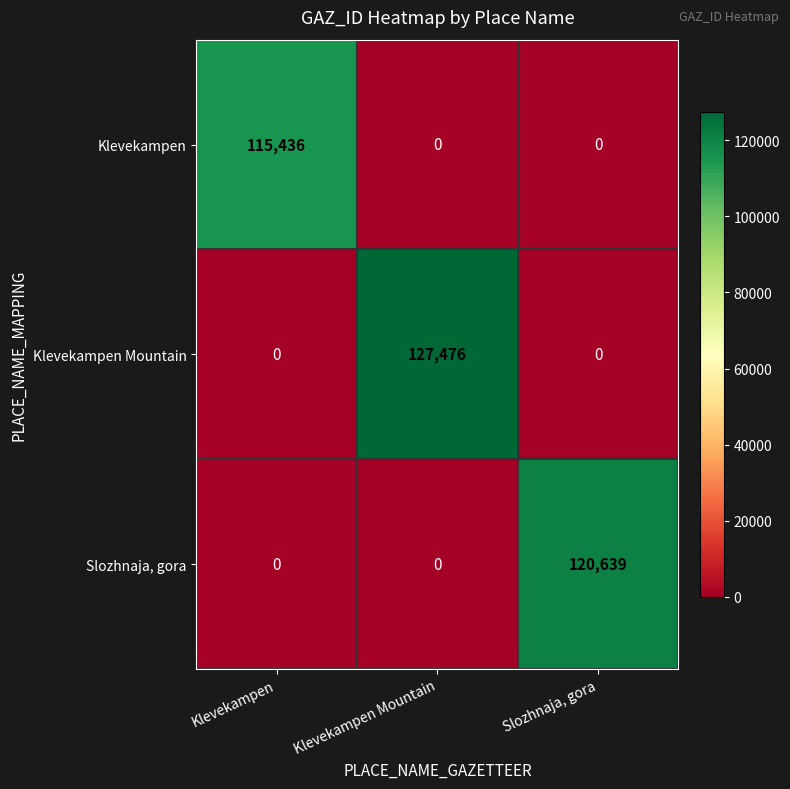

The Klevekampen series shows 0 at Klevekampen Mountain. True or false?

True